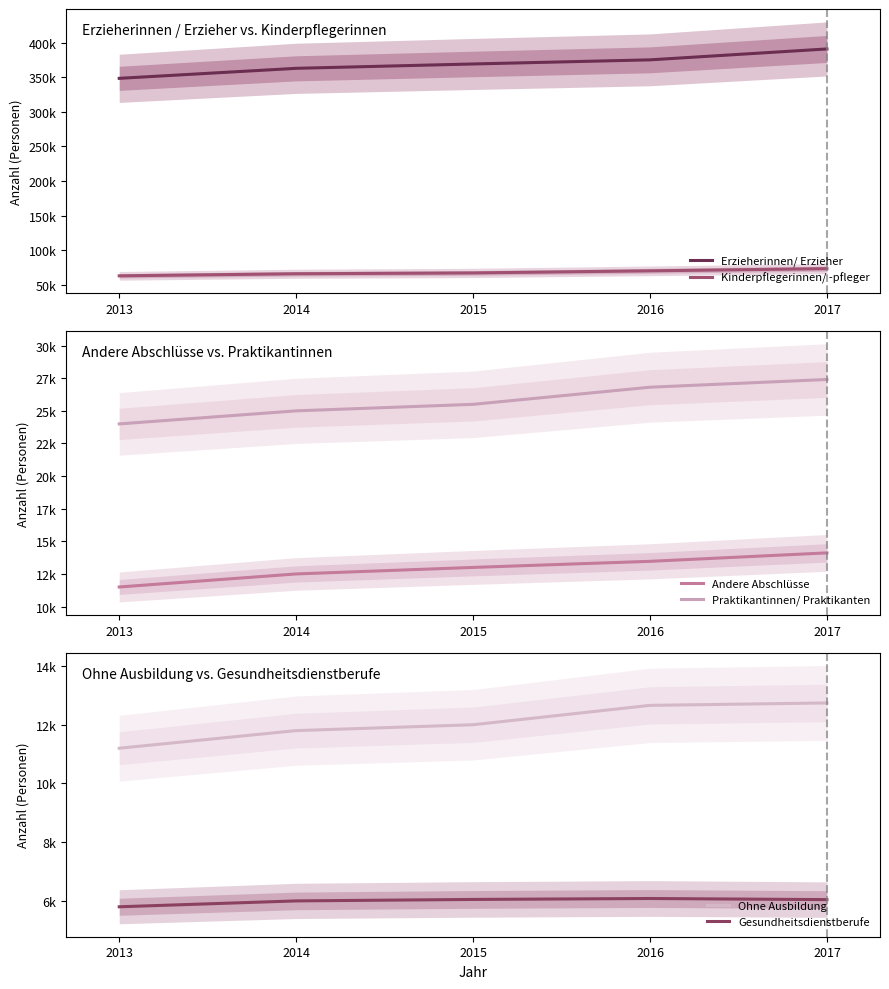

Between 2017 and 2015, which is larger?

2017